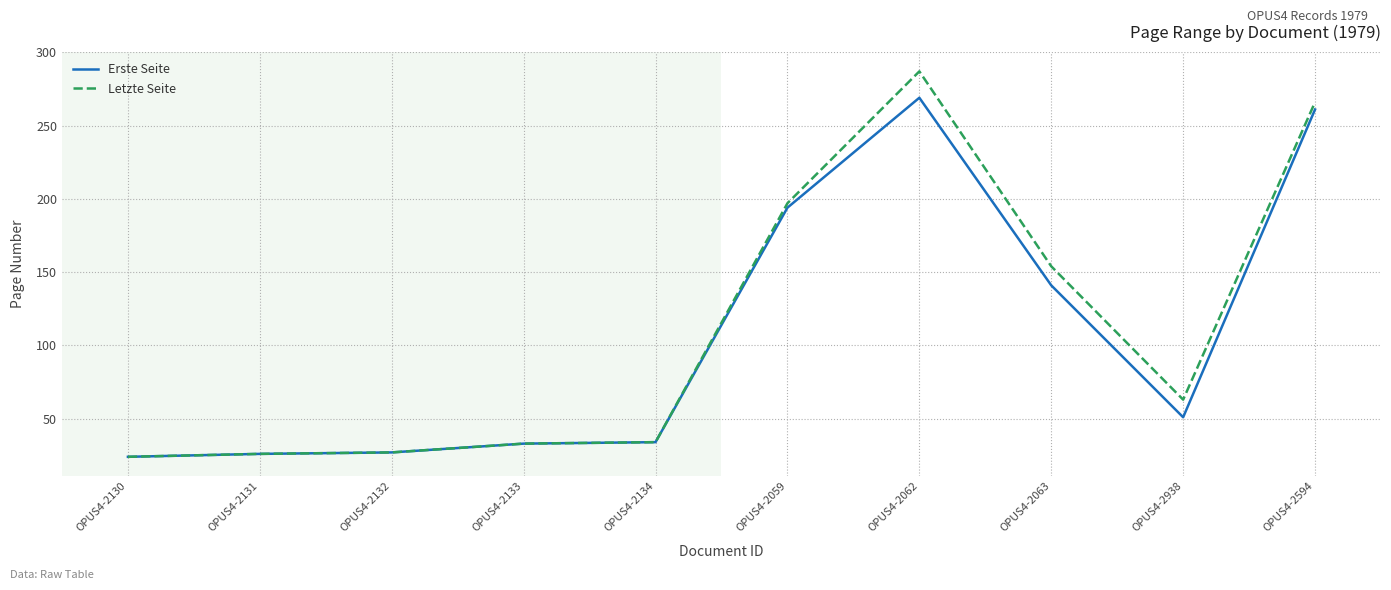

What position from the right is OPUS4-2133?

7